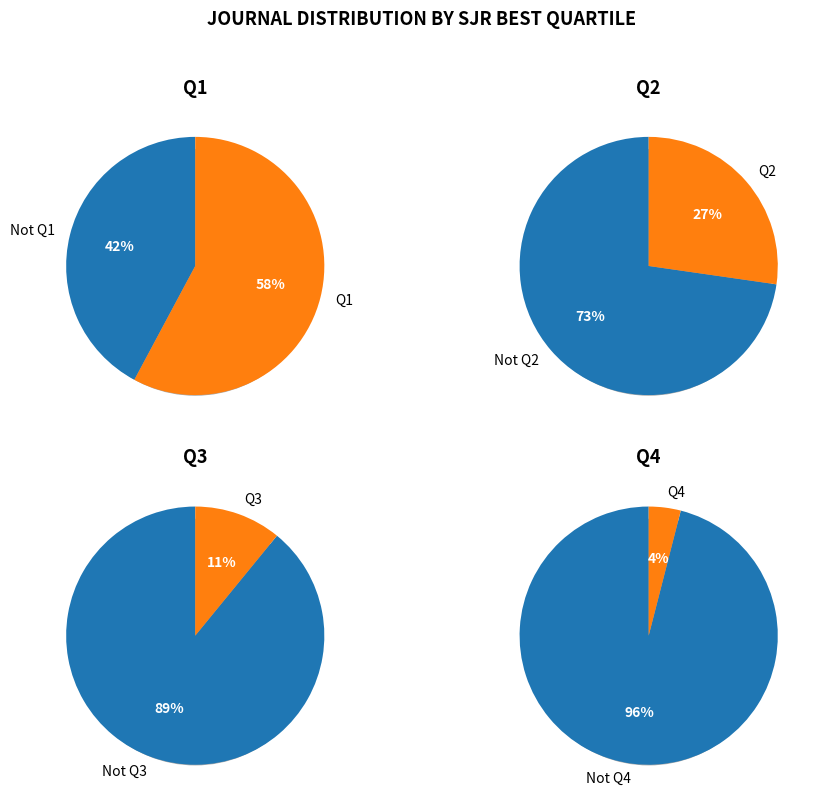

To the nearest percent, what percentage of the pie is Q4?

4%